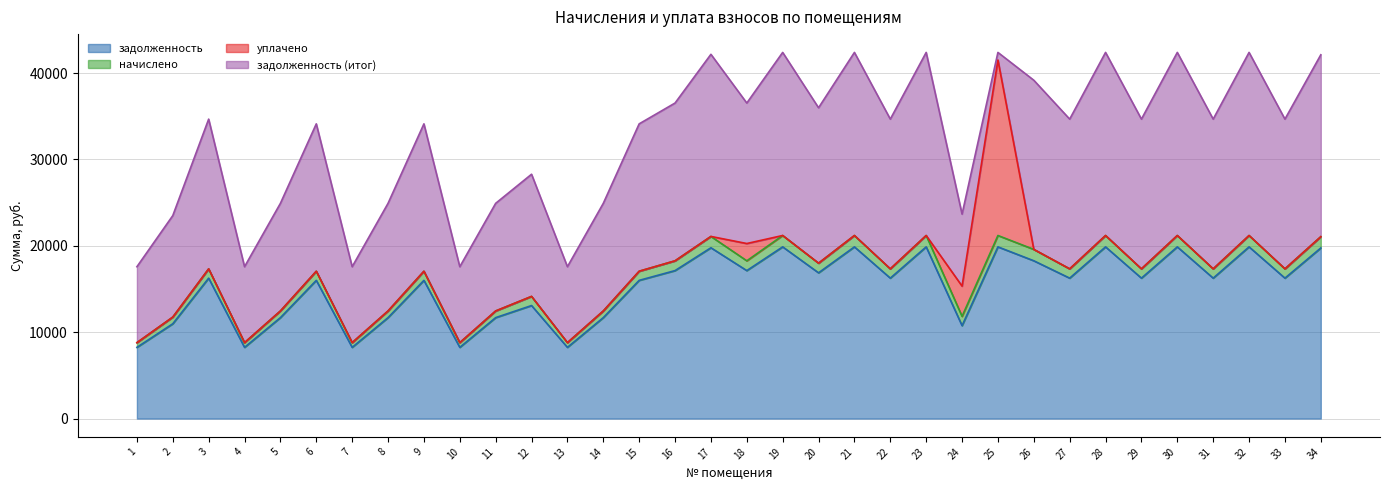

The value of задолженность at 28 is 34594.4. True or false?

False